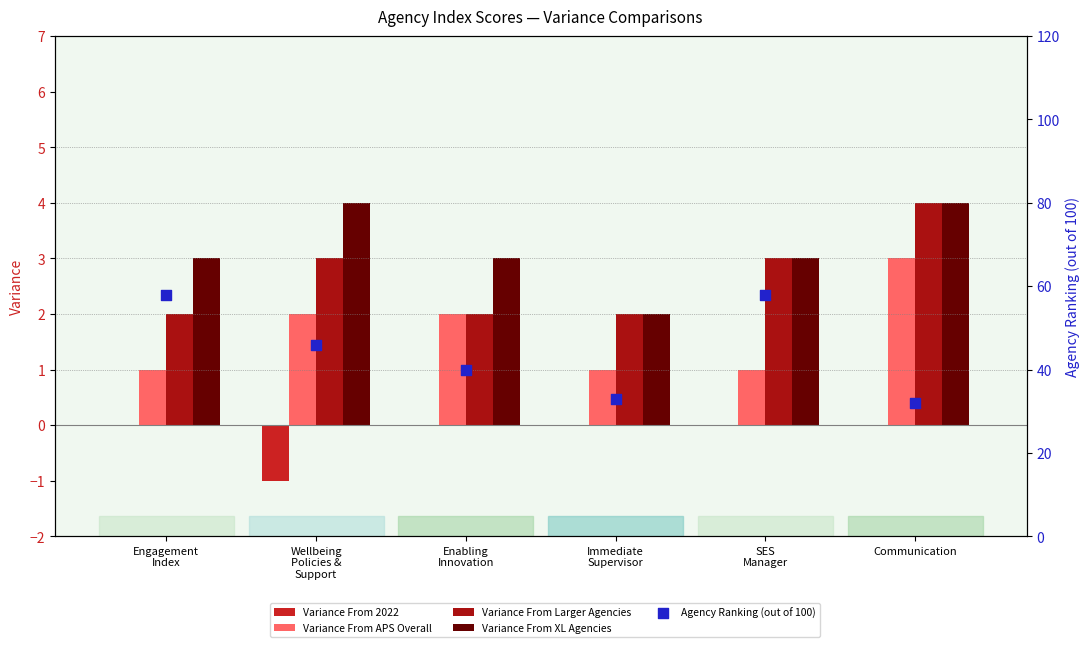

Is the value of Variance From Larger Agencies at Communication greater than the value of Variance From APS Overall at Enabling
Innovation?

Yes